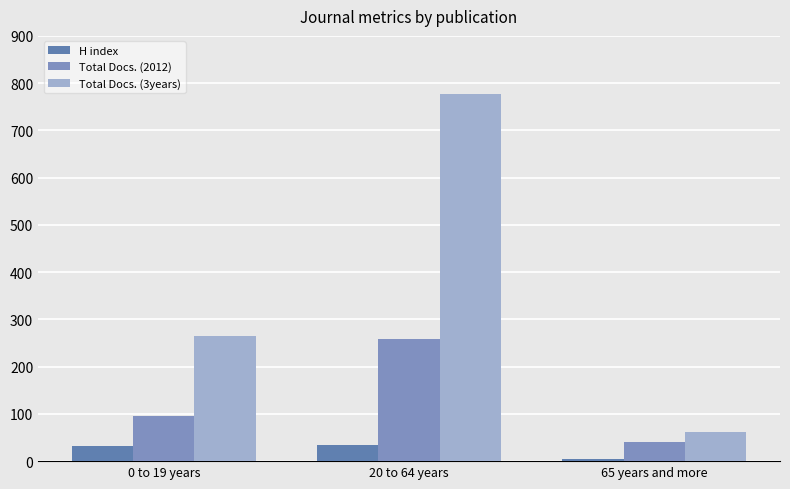

Which series changed the most between 0 to 19 years and 20 to 64 years?

Total Docs. (3years)